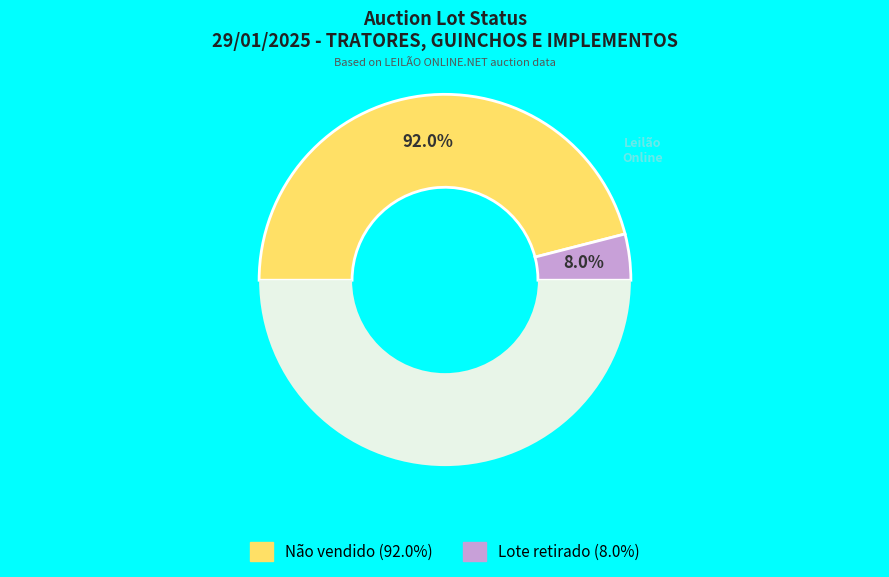

To the nearest percent, what is the difference between the largest and smallest slice percentages?

84%